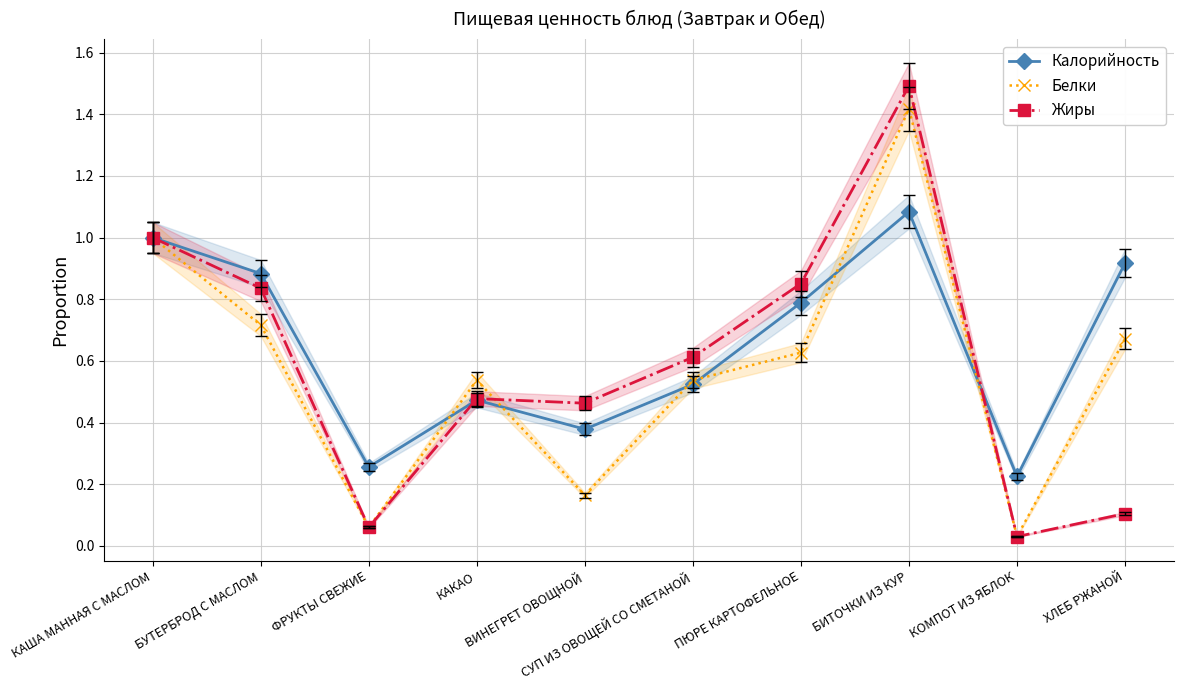

Where do Жиры and Белки first cross each other?

КАКАО and ВИНЕГРЕТ ОВОЩНОЙ